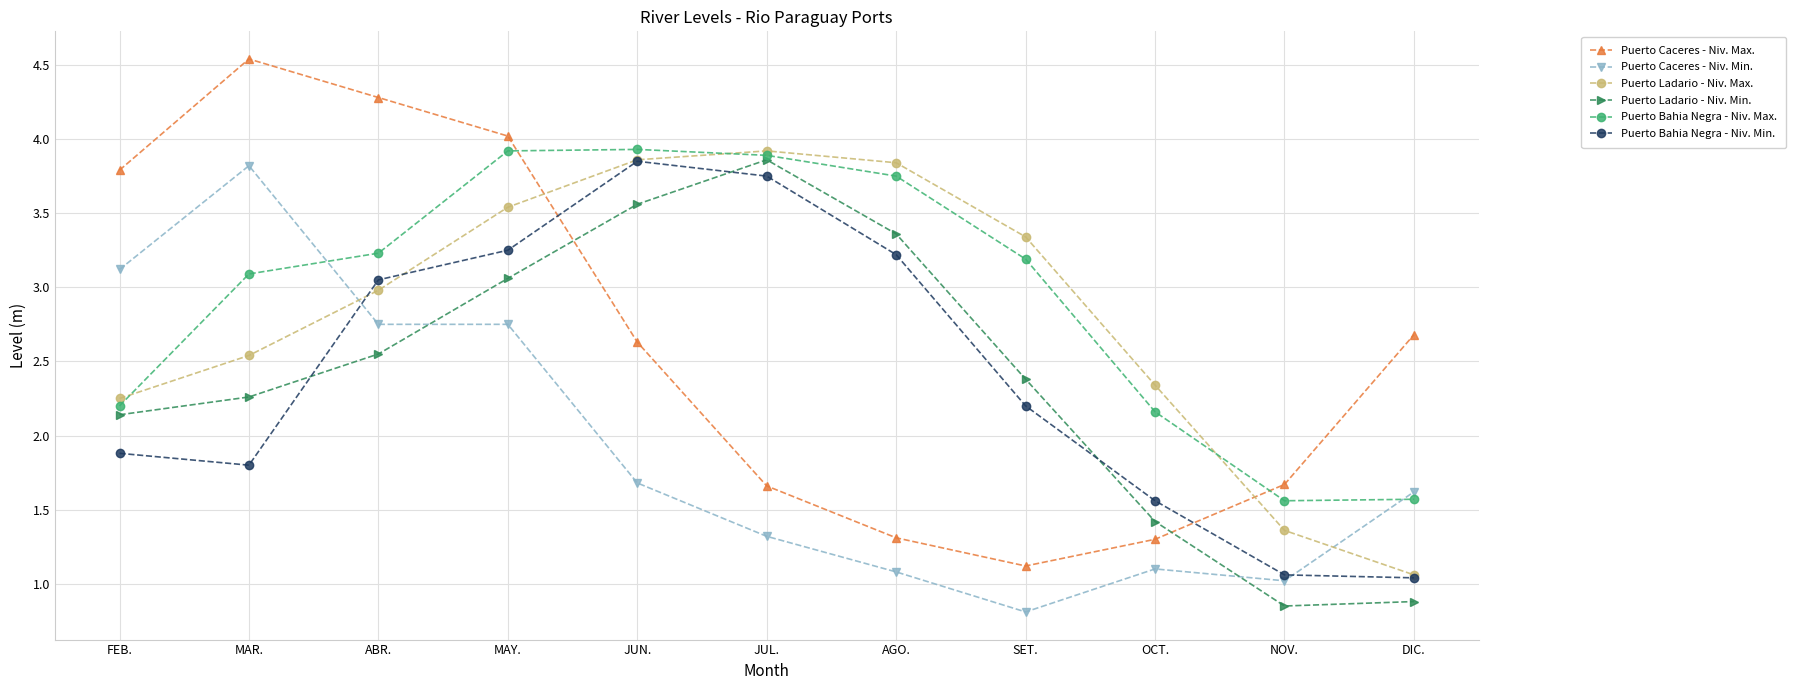

What is the value of the Puerto Bahia Negra - Niv. Min. point at the 11th from the left?

1.0